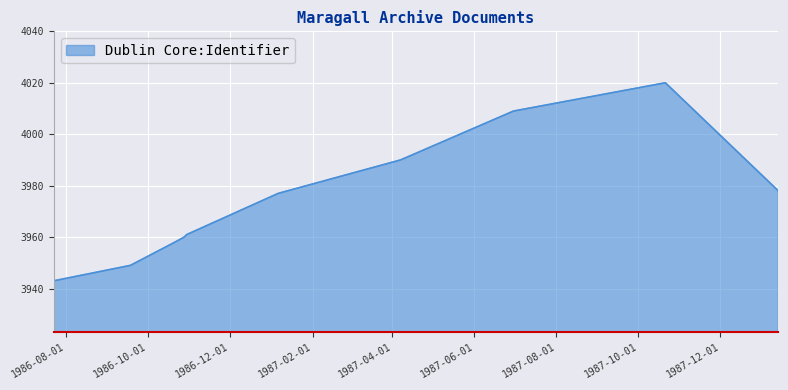

What is the greatest value displayed?

4020